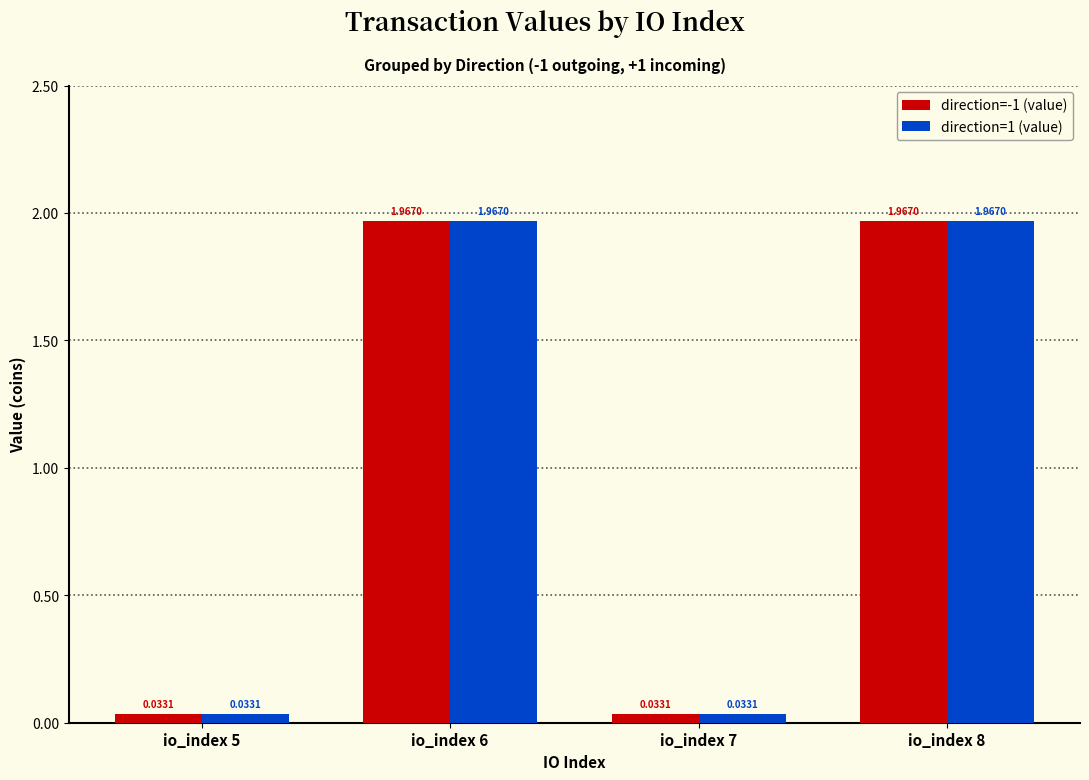

What is the total value across all series at io_index 8?

3.9